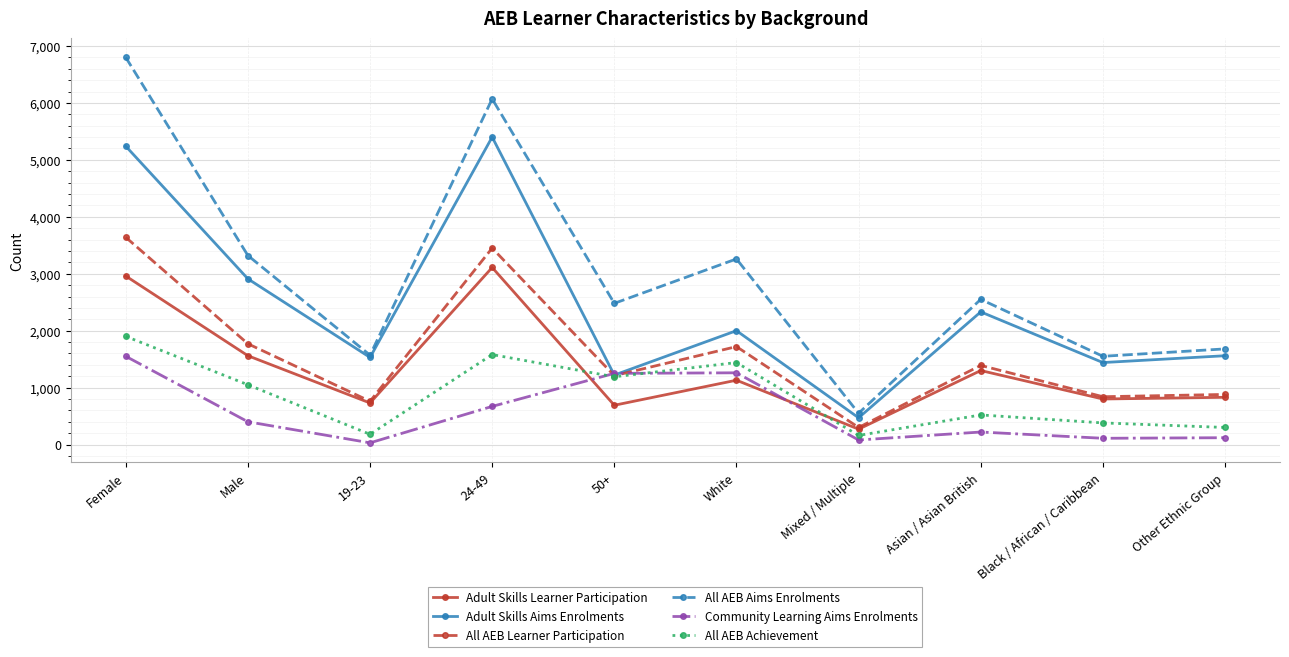

The value of Adult Skills Aims Enrolments at 19-23 is 1530. True or false?

True